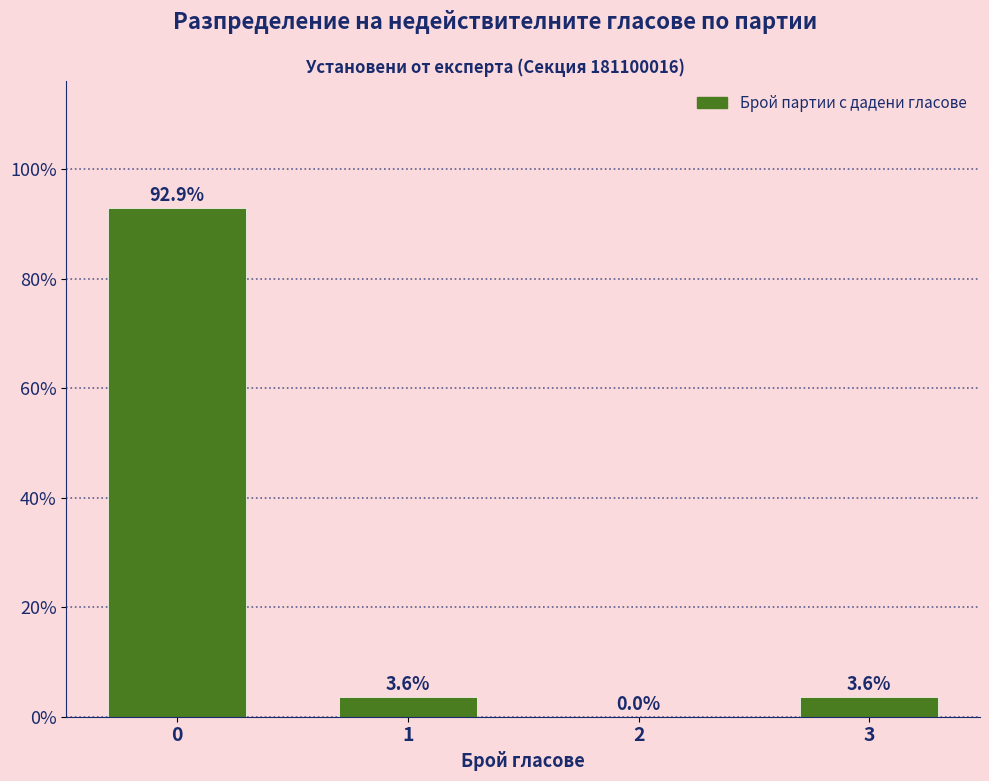

Reading left to right, transcribe all the data shown in this chart.

0=92.9	1=3.6	2=0.0	3=3.6